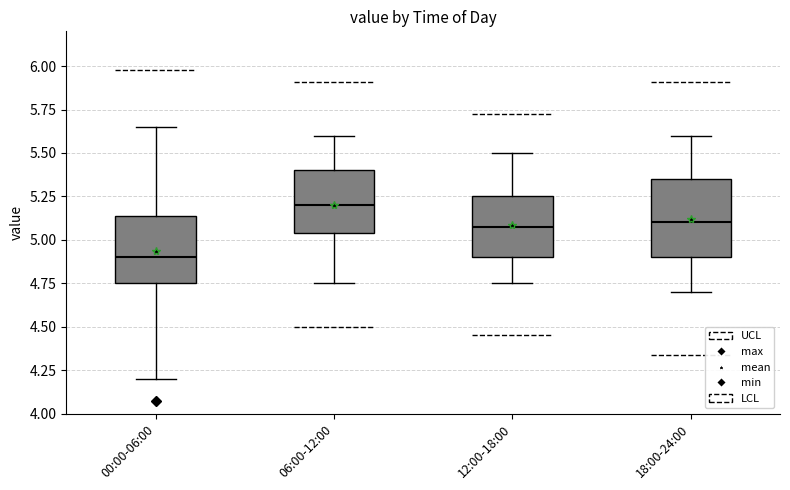

Reading left to right, read every box against the y-axis: the position of its median line, the range the box covers, and the ends of its whiskers. The values are not printed on the chart, so give them approximately, as read against the axis.

00:00-06:00: median 4.90, box 4.75 to 5.15, whiskers 4.20 to 5.65
06:00-12:00: median 5.20, box 5.05 to 5.40, whiskers 4.75 to 5.60
12:00-18:00: median 5.10, box 4.90 to 5.25, whiskers 4.75 to 5.50
18:00-24:00: median 5.10, box 4.90 to 5.35, whiskers 4.70 to 5.60